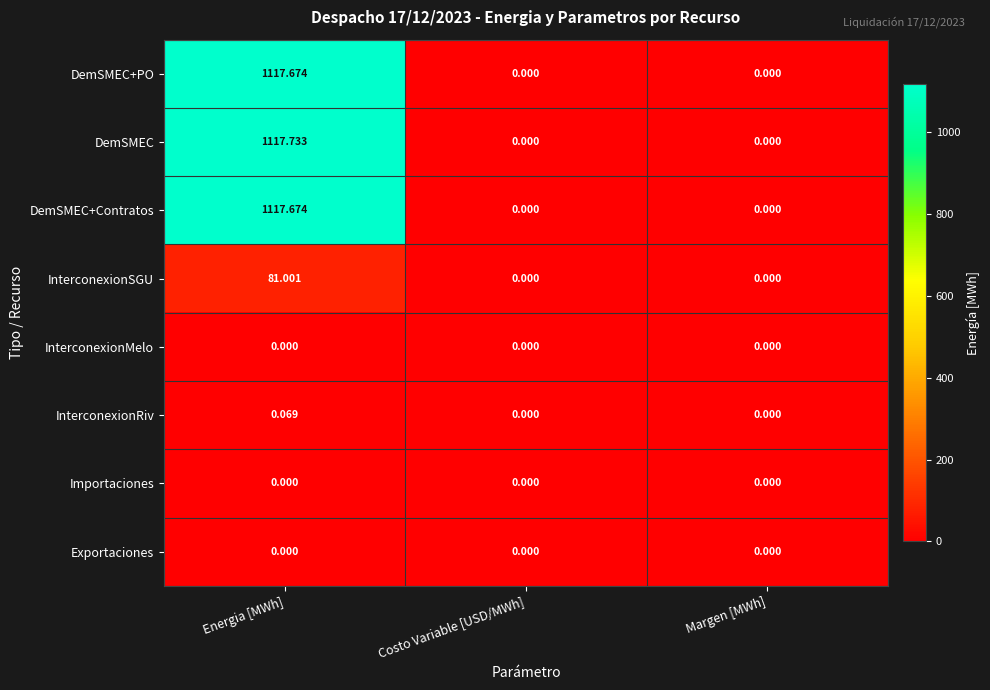

At which category is the sum across all series the highest?

Energia [MWh]